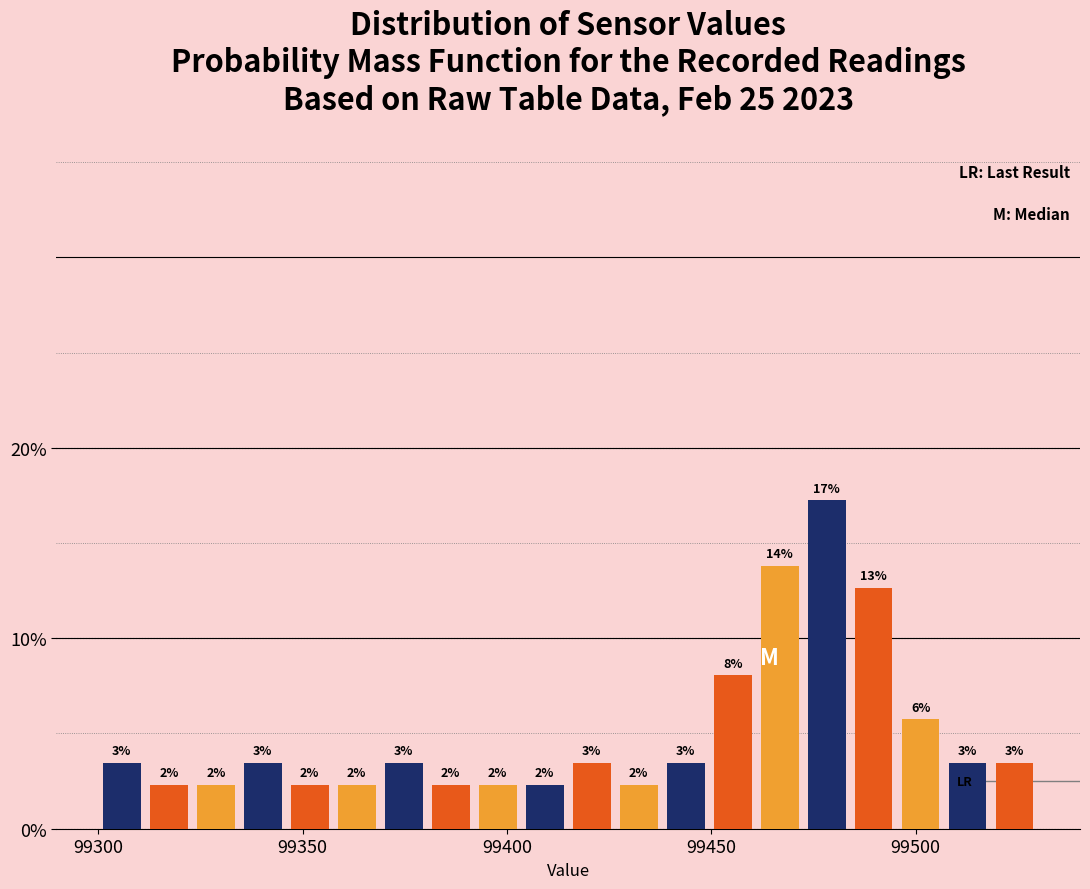

Read against the x-axis, roughly where is the centre of the tallest bar?

99480